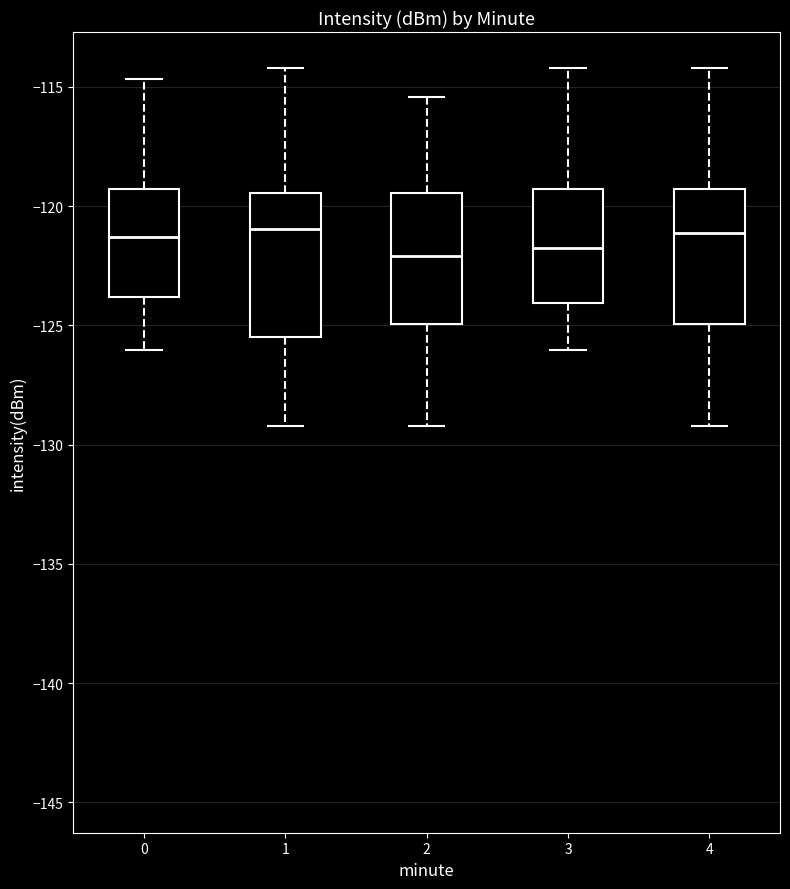

Reading left to right, transcribe this box plot: for each box, give where its median line is, the range the box spans, and where its two whiskers end, as read against the y-axis. The values are not printed on the chart, so give them approximately, as read against the axis.

0: median -121.5, box -124.0 to -119.5, whiskers -126.0 to -114.5
1: median -121.0, box -125.5 to -119.5, whiskers -129.0 to -114.0
2: median -122.0, box -125.0 to -119.5, whiskers -129.0 to -115.5
3: median -121.5, box -124.0 to -119.5, whiskers -126.0 to -114.0
4: median -121.0, box -125.0 to -119.5, whiskers -129.0 to -114.0